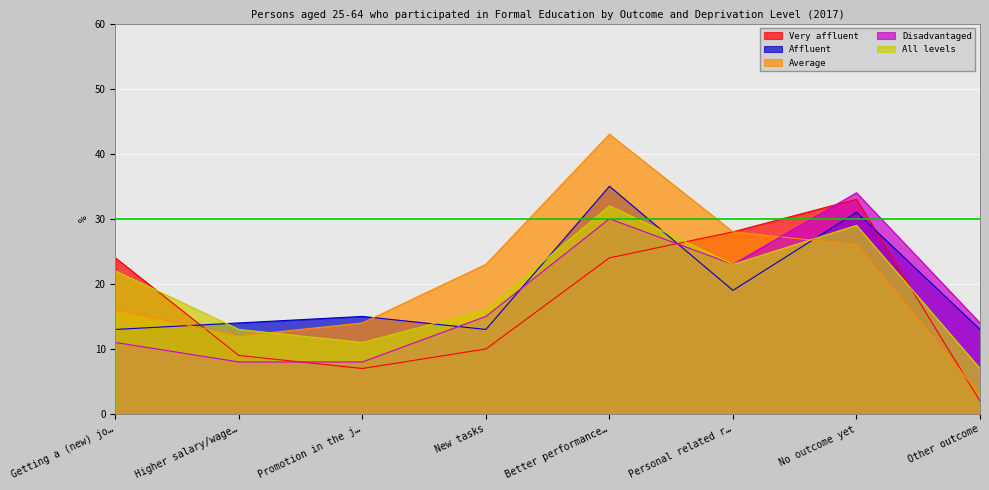

Is the value of Average at Getting a (new) jo… greater than the value of Very affluent at Promotion in the j…?

Yes